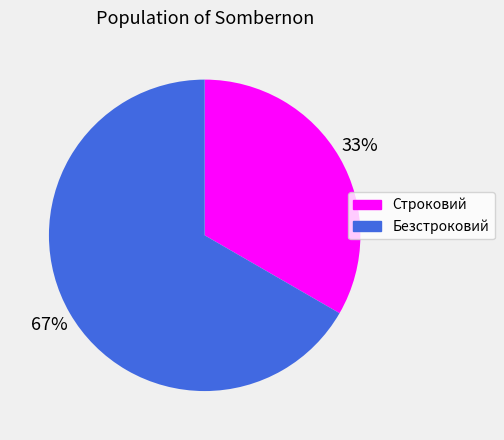

Which category has the smallest portion of the pie?

Строковий